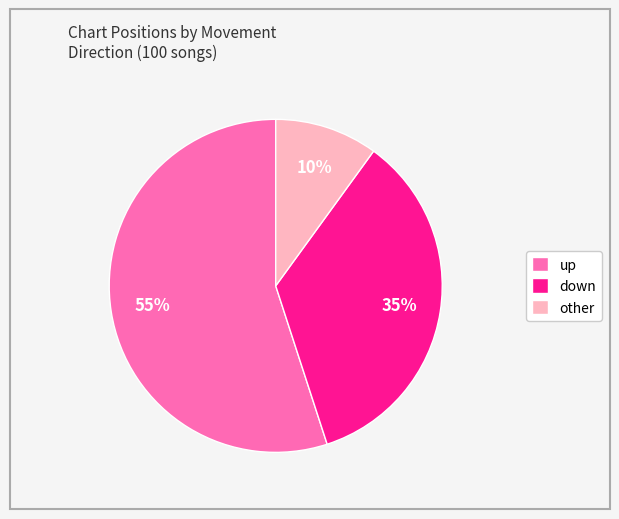

Is up the majority of the pie?

Yes